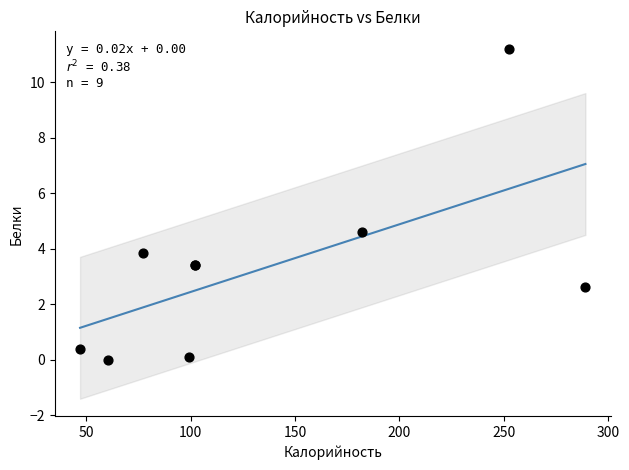

What Y value in the scatter plot is closest to 5?

4.6